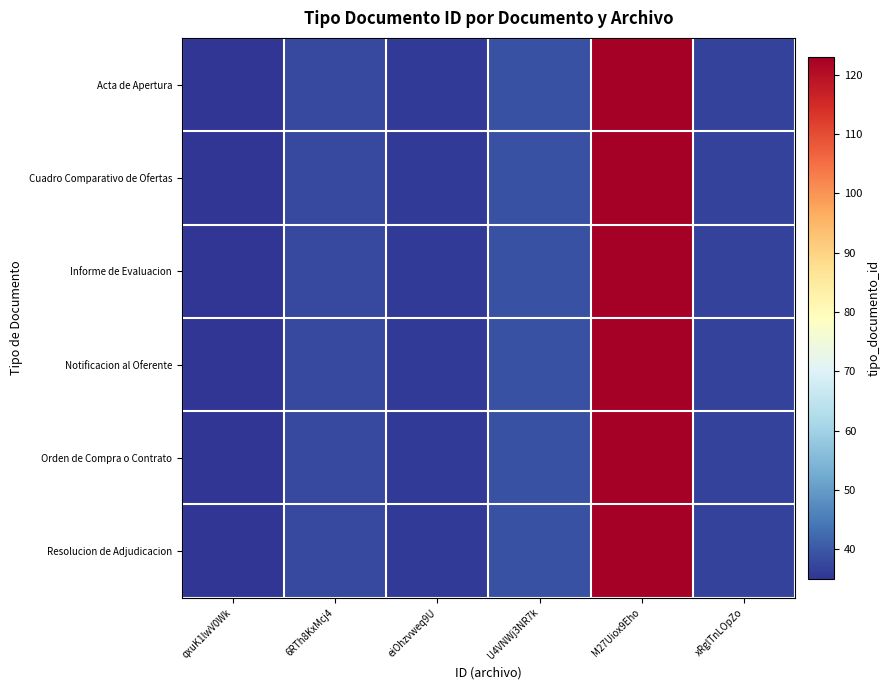

What is the greatest value displayed?

123